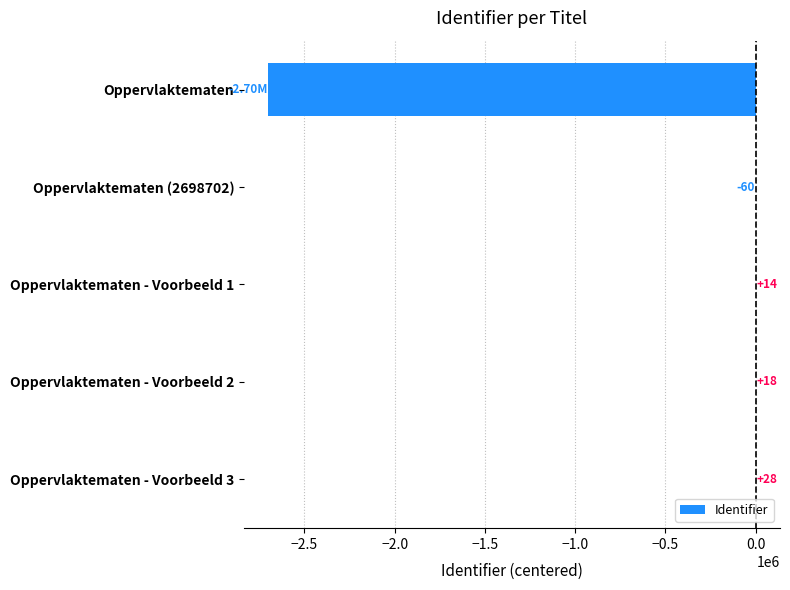

What is the average value?

-539752.5